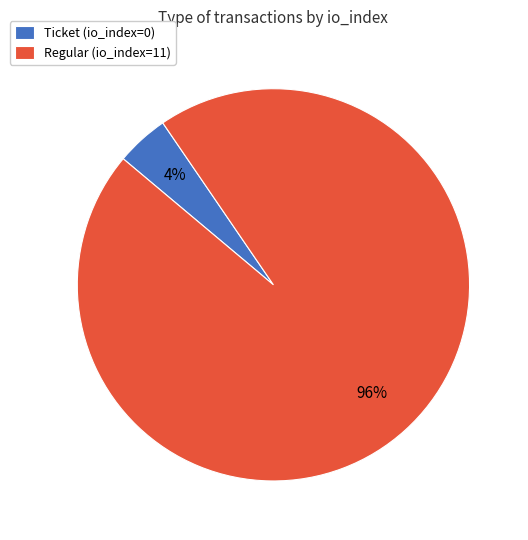

To the nearest percent, what percentage of the pie is Regular (io_index=11)?

96%